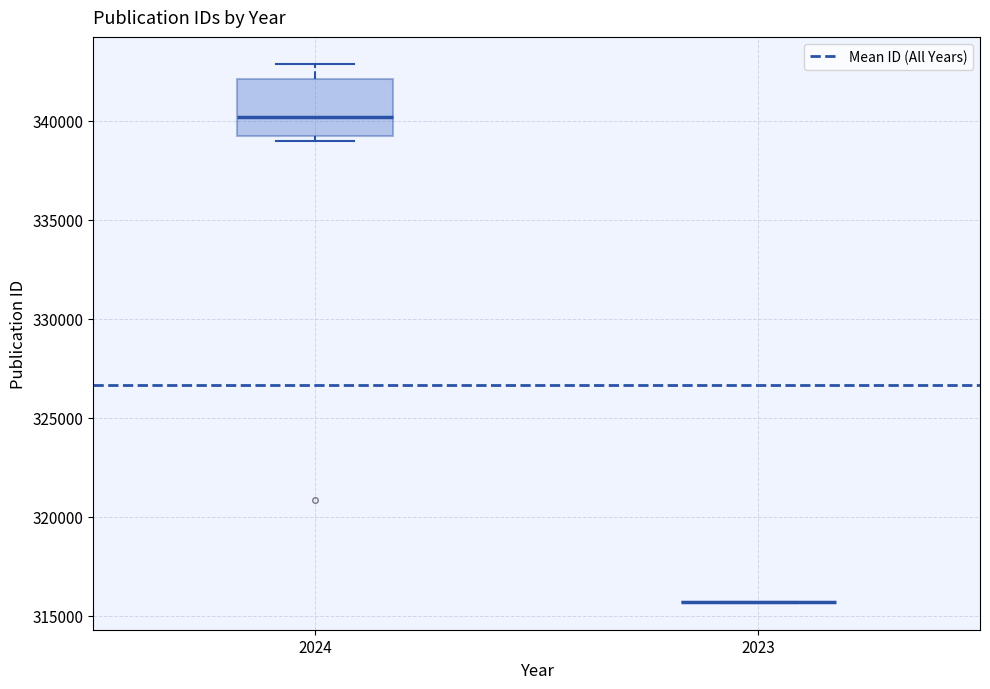

Which box is the tallest, from its lower edge to its upper edge?

2024